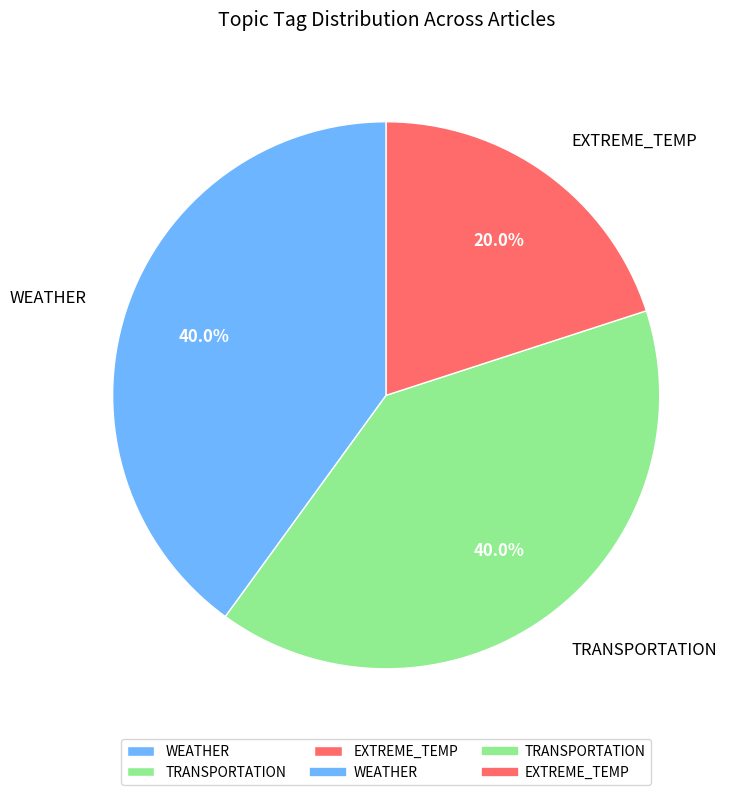

What is the ratio of the value at EXTREME_TEMP to the value at WEATHER?

0.5